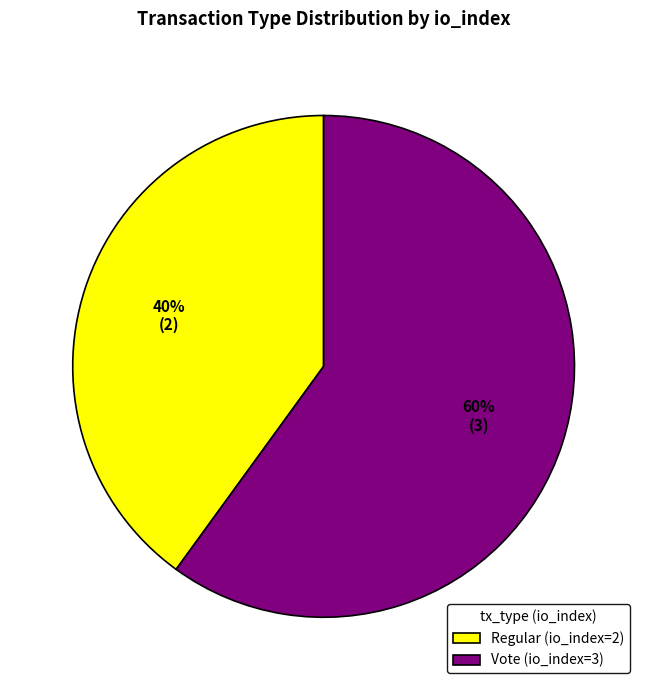

Rank the categories by value from lowest to highest.

Regular (io_index=2), Vote (io_index=3)